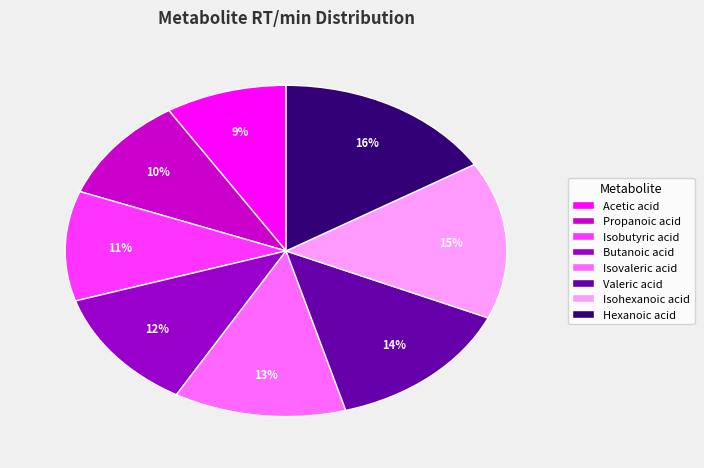

To the nearest percent, what is the difference between the largest and smallest slice percentages?

7%